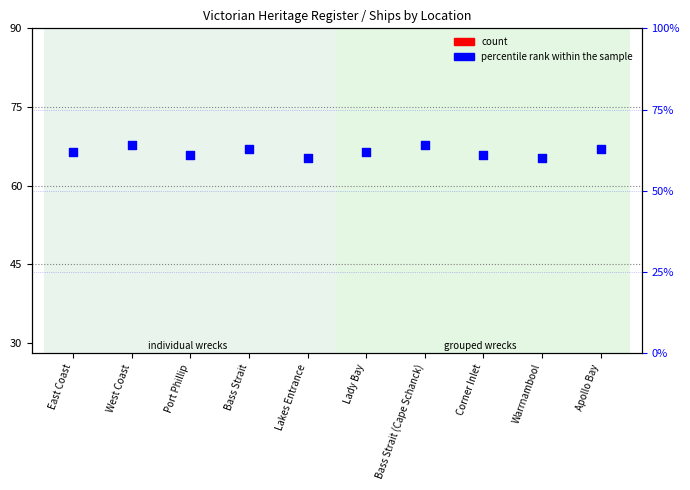

Which series contains the highest Y value?

percentile rank within the sample